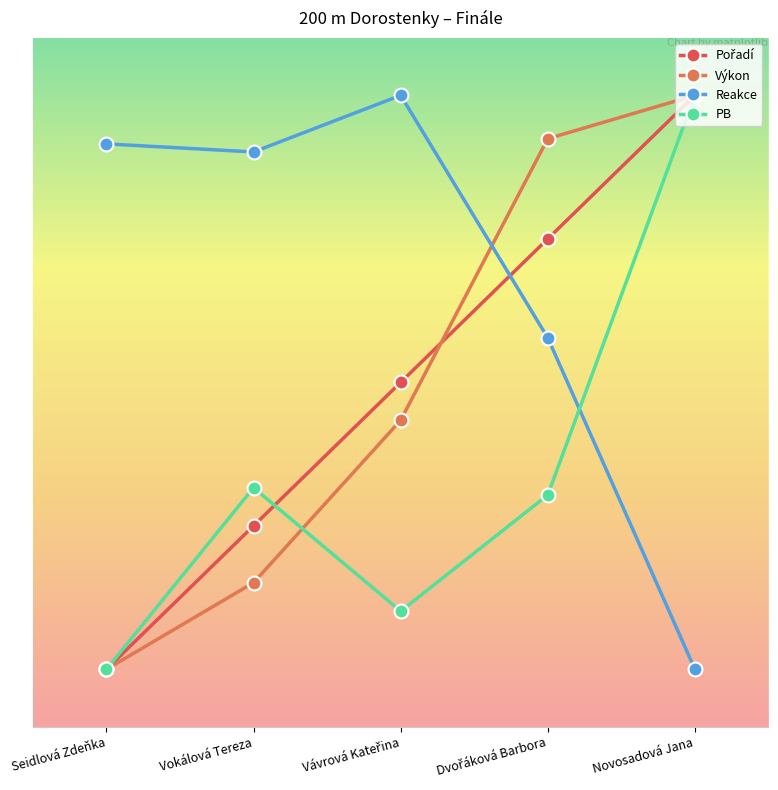

What is the minimum value for Reakce?

0.5